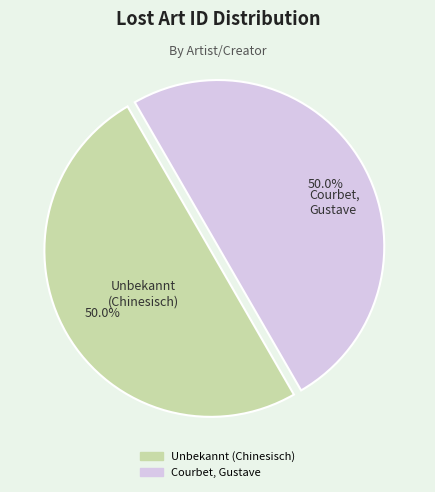

Is it true that Unbekannt (Chinesisch) is 44% of the pie?

False